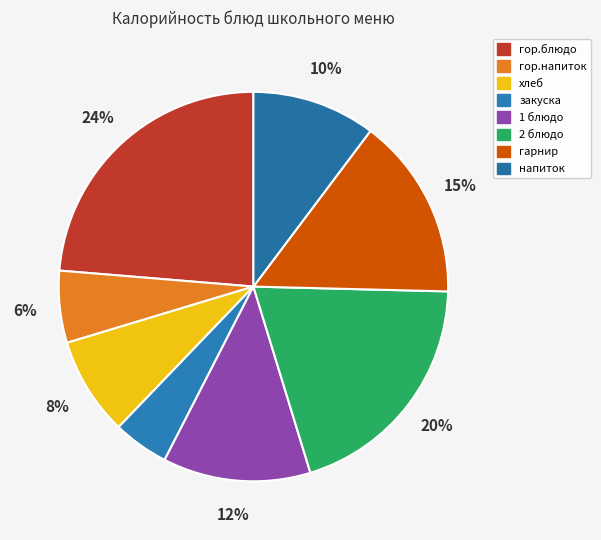

To the nearest percent, what is the combined percentage of 2 блюдо and гарнир?

35%